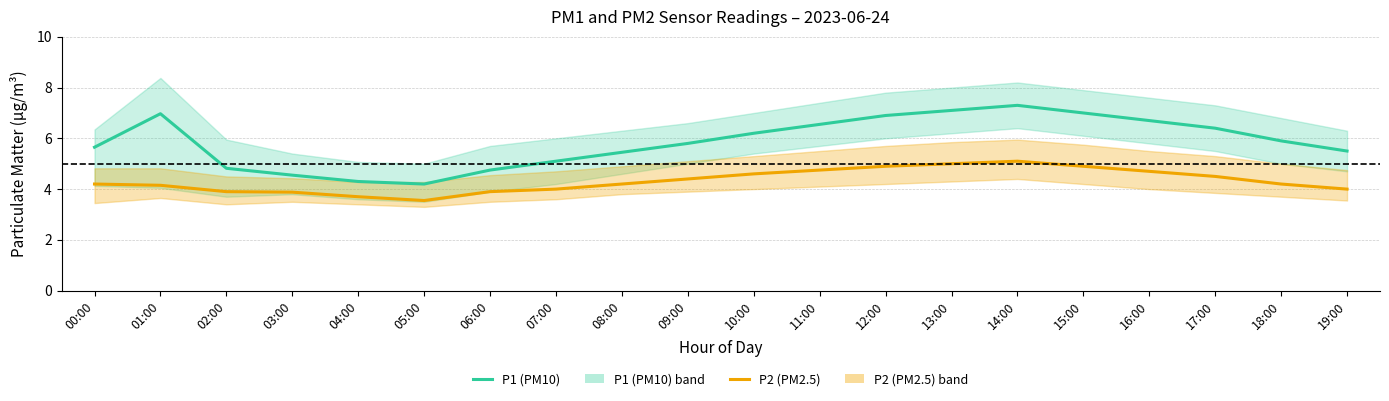

Read the P2 (PM2.5) value at 00:00.

4.2